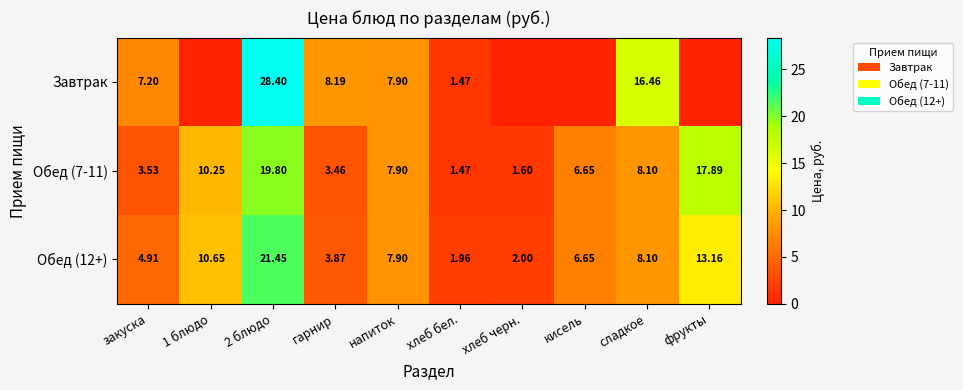

How many data points in Обед (7-11) are above 7?

5